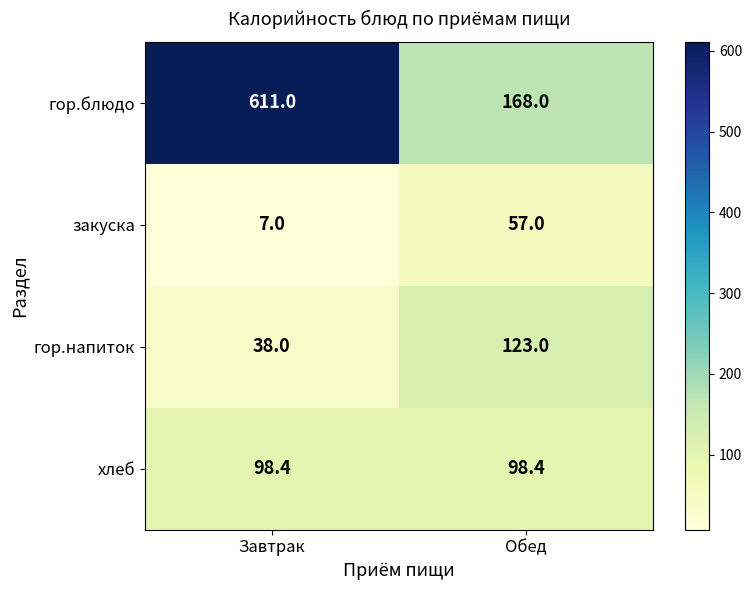

What is the sum of the гор.блюдо values at Обед and Завтрак?

779.0